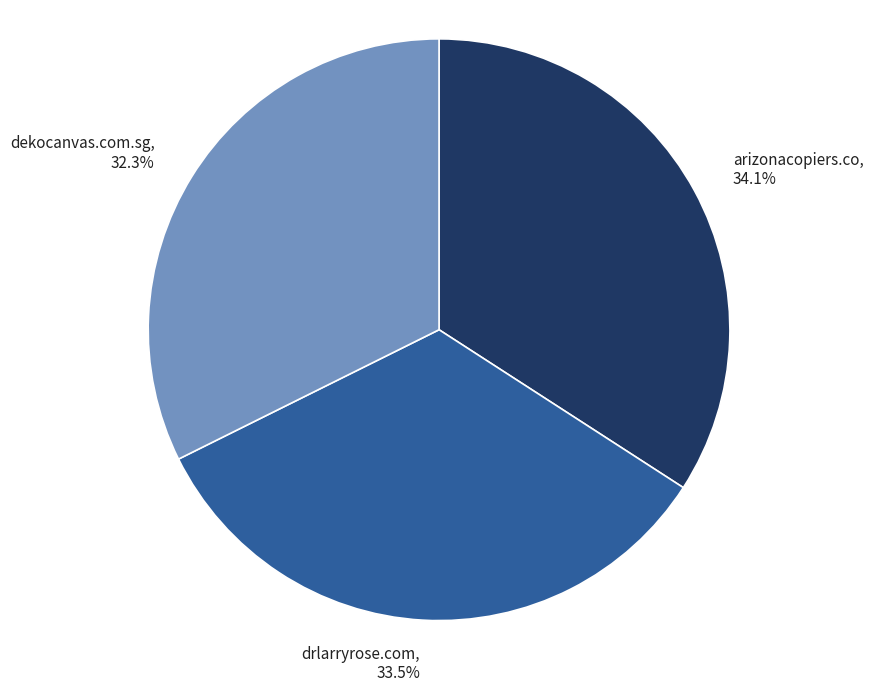

To the nearest percent, what is the average slice percentage?

33%